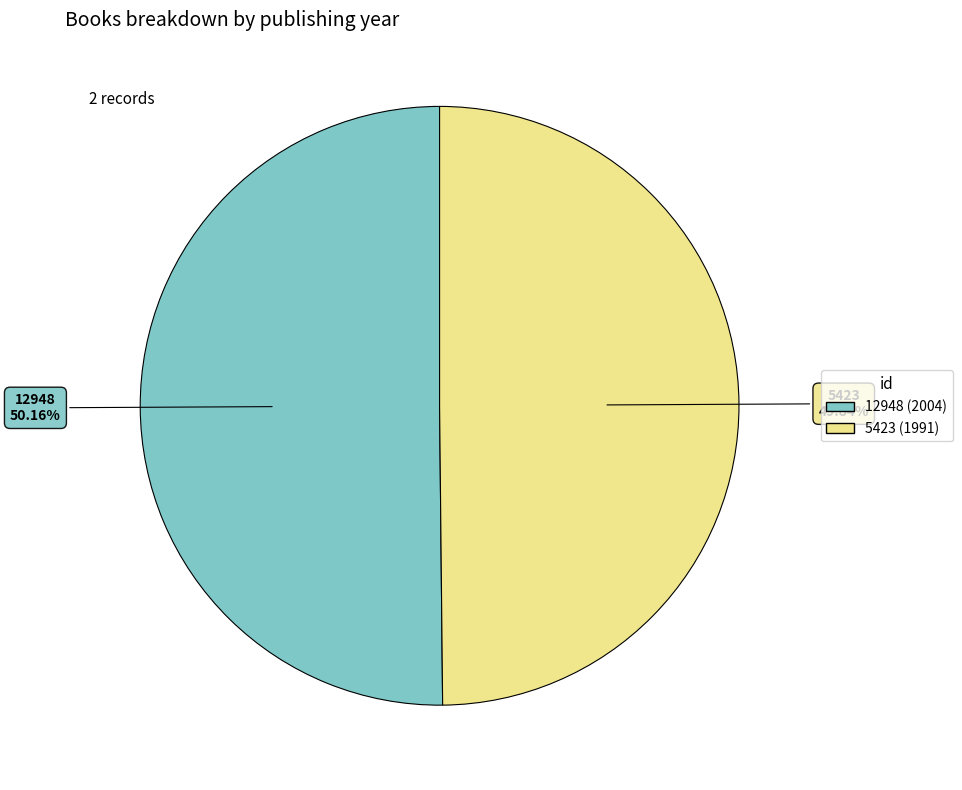

Combined, do 12948 and 5423 account for over 50%?

Yes